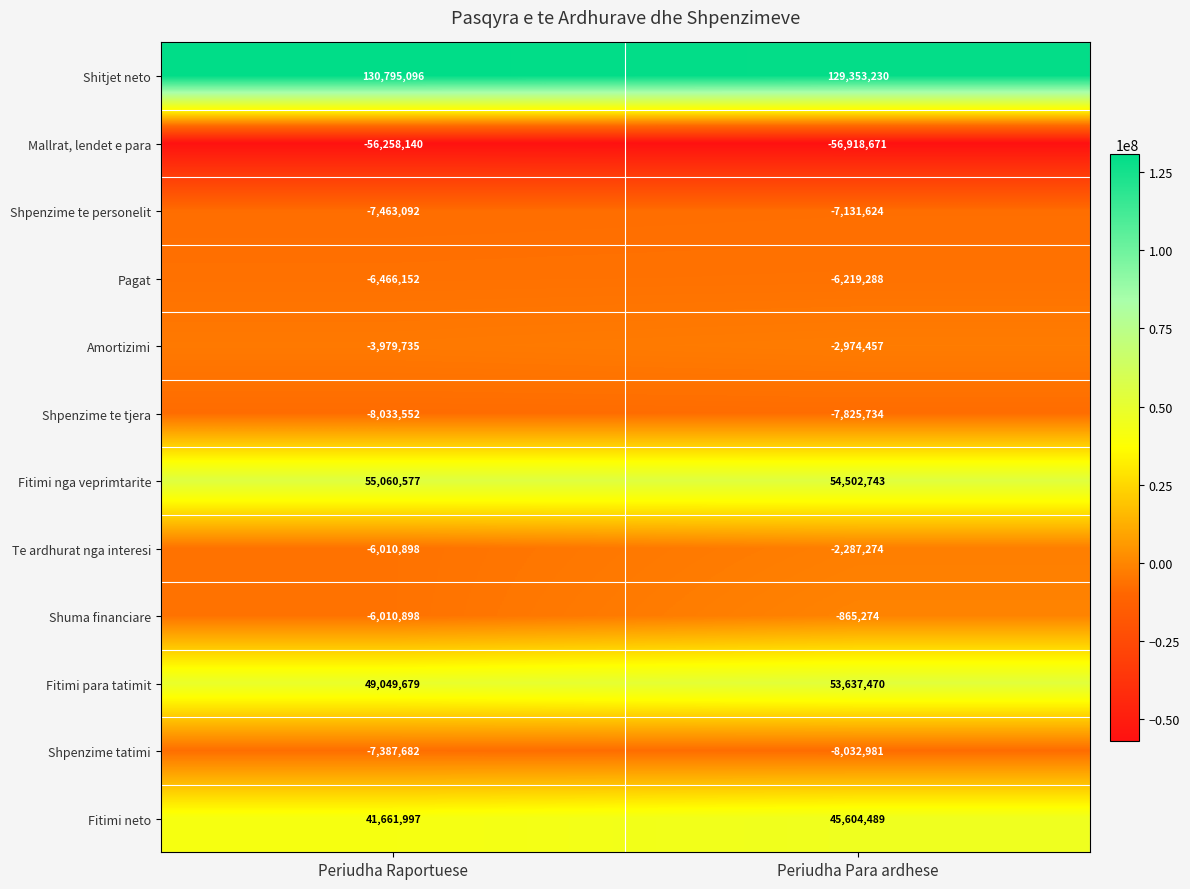

Reading right to left, transcribe all the data shown in this chart.

Shitjet neto: Periudha Para ardhese=129353230	Periudha Raportuese=130795096
Mallrat, lendet e para: Periudha Para ardhese=-56918671	Periudha Raportuese=-56258140
Shpenzime te personelit: Periudha Para ardhese=-7131624	Periudha Raportuese=-7463092
Pagat: Periudha Para ardhese=-6219288	Periudha Raportuese=-6466152
Amortizimi: Periudha Para ardhese=-2974457	Periudha Raportuese=-3979735
Shpenzime te tjera: Periudha Para ardhese=-7825734	Periudha Raportuese=-8033552
Fitimi nga veprimtarite: Periudha Para ardhese=54502743	Periudha Raportuese=55060577
Te ardhurat nga interesi: Periudha Para ardhese=-2287274	Periudha Raportuese=-6010898
Shuma financiare: Periudha Para ardhese=-865274	Periudha Raportuese=-6010898
Fitimi para tatimit: Periudha Para ardhese=53637470	Periudha Raportuese=49049679
Shpenzime tatimi: Periudha Para ardhese=-8032981	Periudha Raportuese=-7387682
Fitimi neto: Periudha Para ardhese=45604489	Periudha Raportuese=41661997